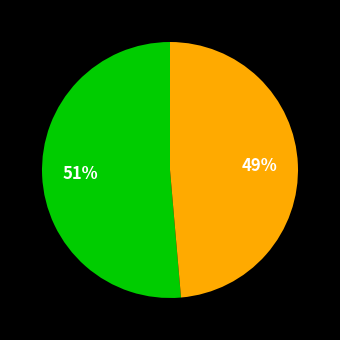

To the nearest percent, what is the average slice percentage?

50%